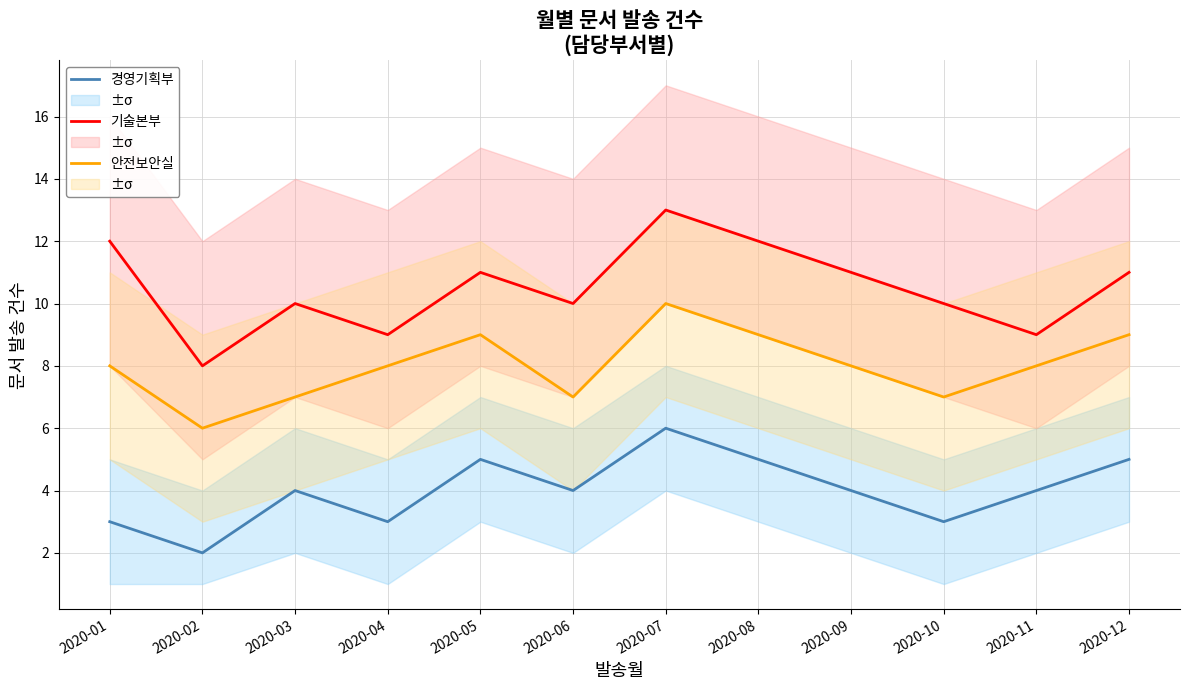

Rank the series by their maximum value, from highest to lowest.

기술본부, 안전보안실, 경영기획부